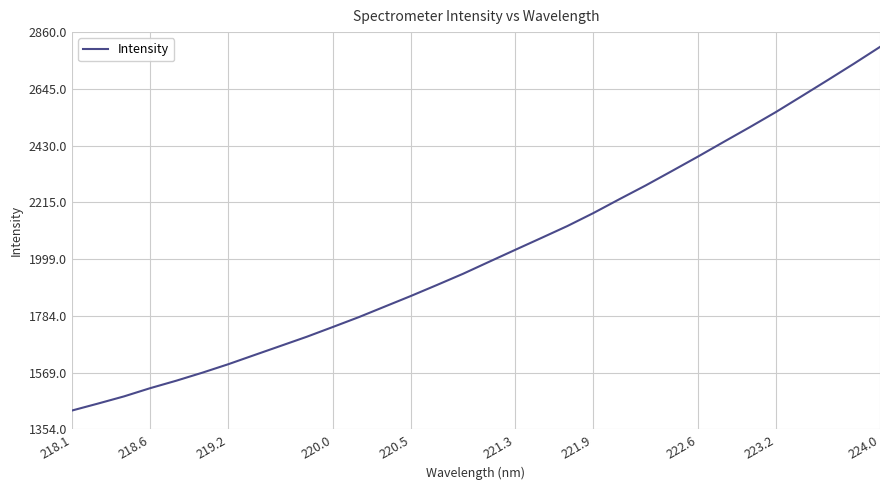

What is the difference between the maximum and minimum values?

1378.9